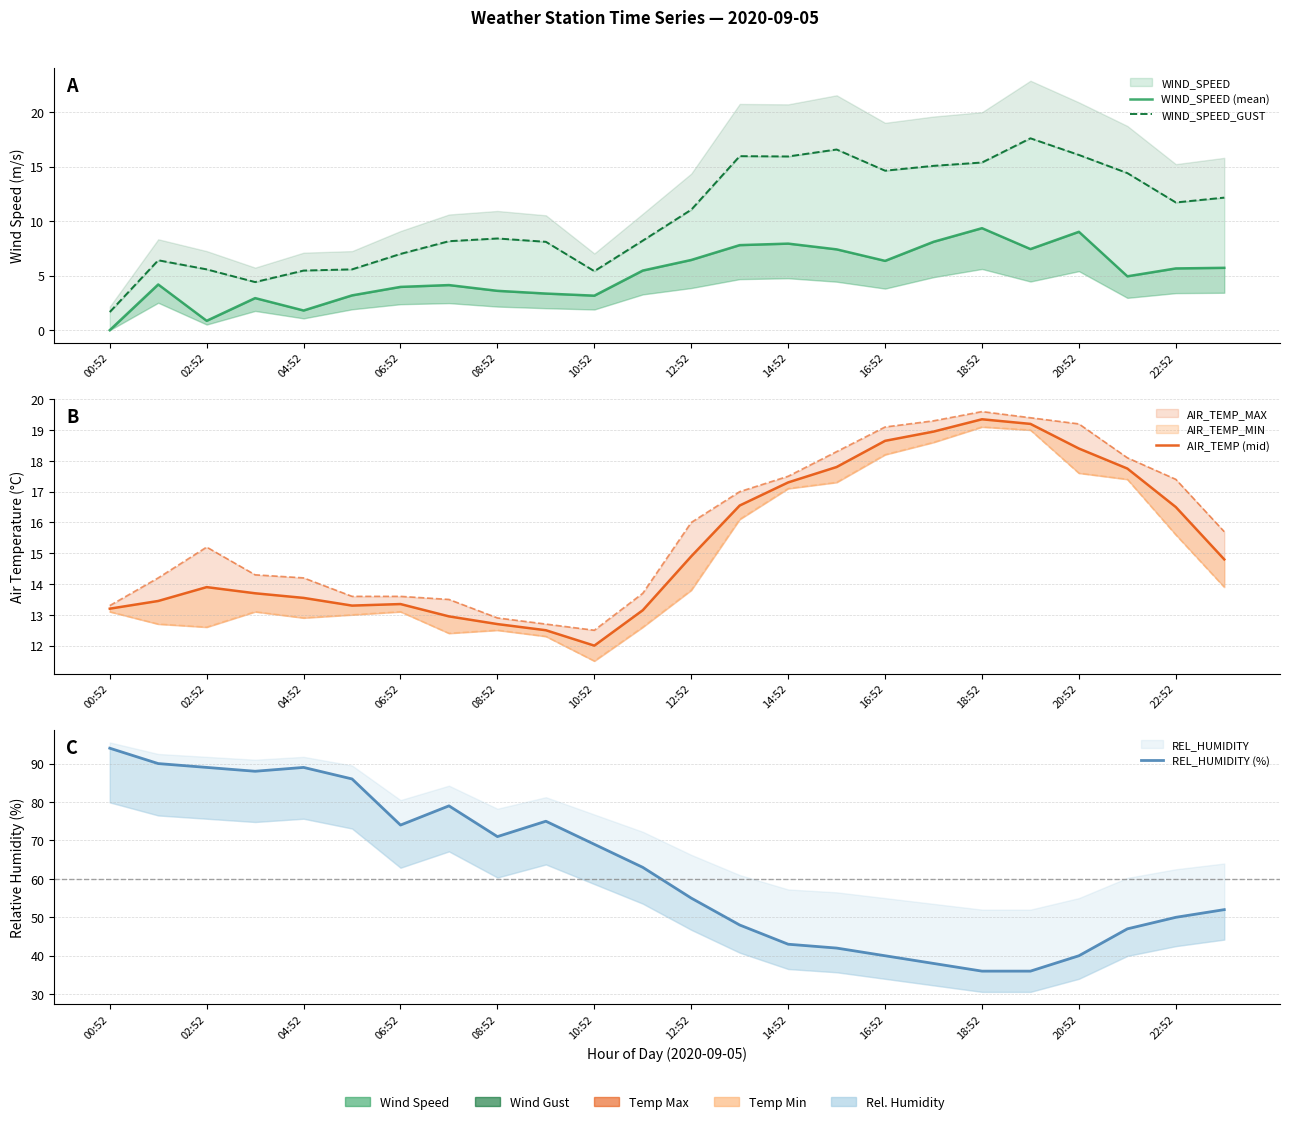

What is the greatest value displayed?

94.0